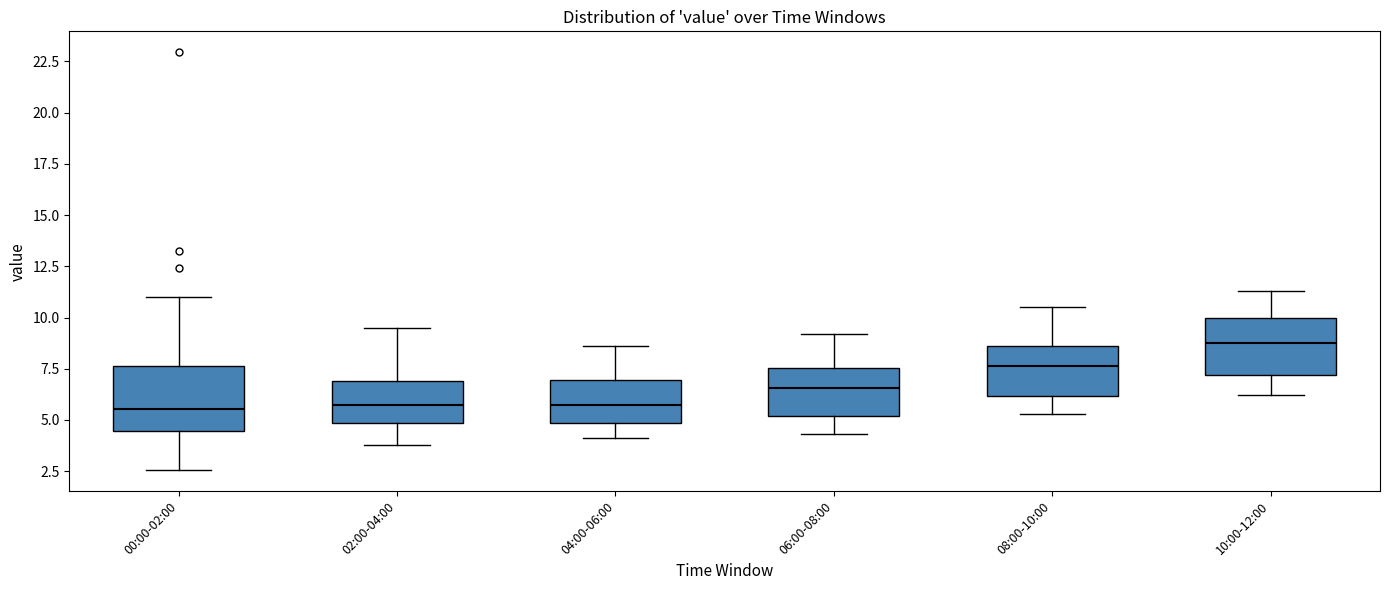

Reading left to right, read every box against the y-axis: the position of its median line, the range the box covers, and the ends of its whiskers. The values are not printed on the chart, so give them approximately, as read against the axis.

00:00-02:00: median 5.5, box 4.5 to 7.5, whiskers 2.5 to 11.0
02:00-04:00: median 6.0, box 5.0 to 7.0, whiskers 4.0 to 9.5
04:00-06:00: median 6.0, box 5.0 to 7.0, whiskers 4.0 to 8.5
06:00-08:00: median 6.5, box 5.0 to 7.5, whiskers 4.5 to 9.0
08:00-10:00: median 7.5, box 6.0 to 8.5, whiskers 5.5 to 10.5
10:00-12:00: median 9.0, box 7.0 to 10.0, whiskers 6.0 to 11.5